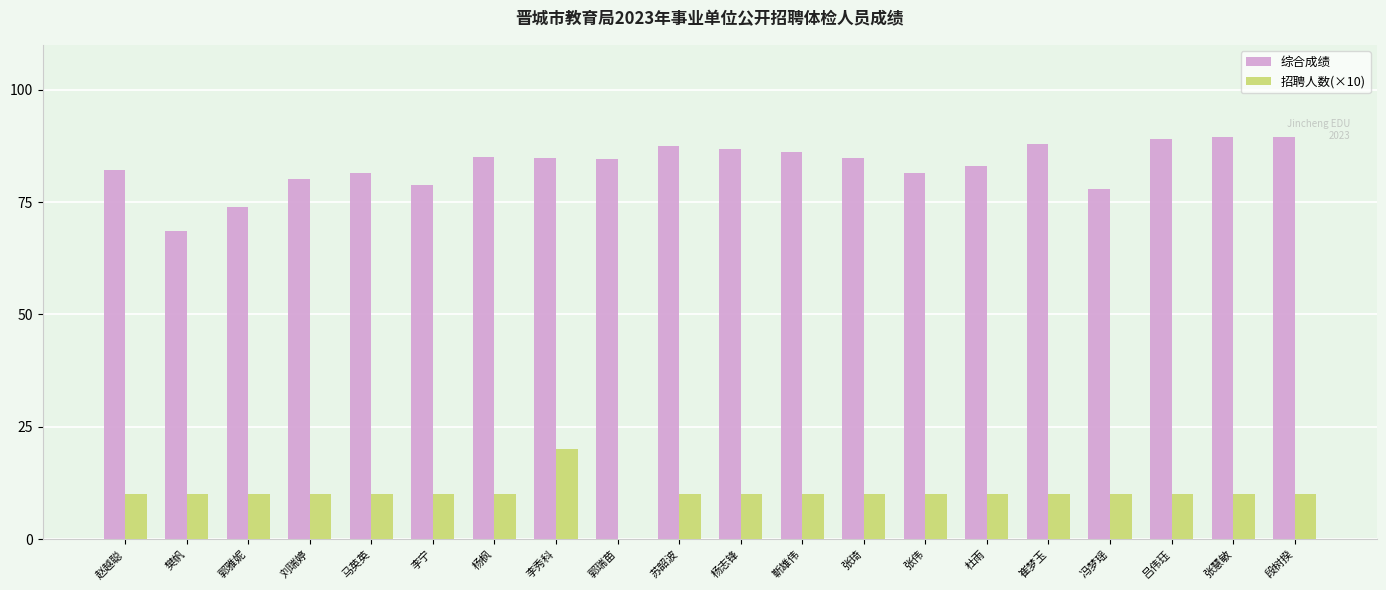

Read the 综合成绩 value at 樊帆.

68.6